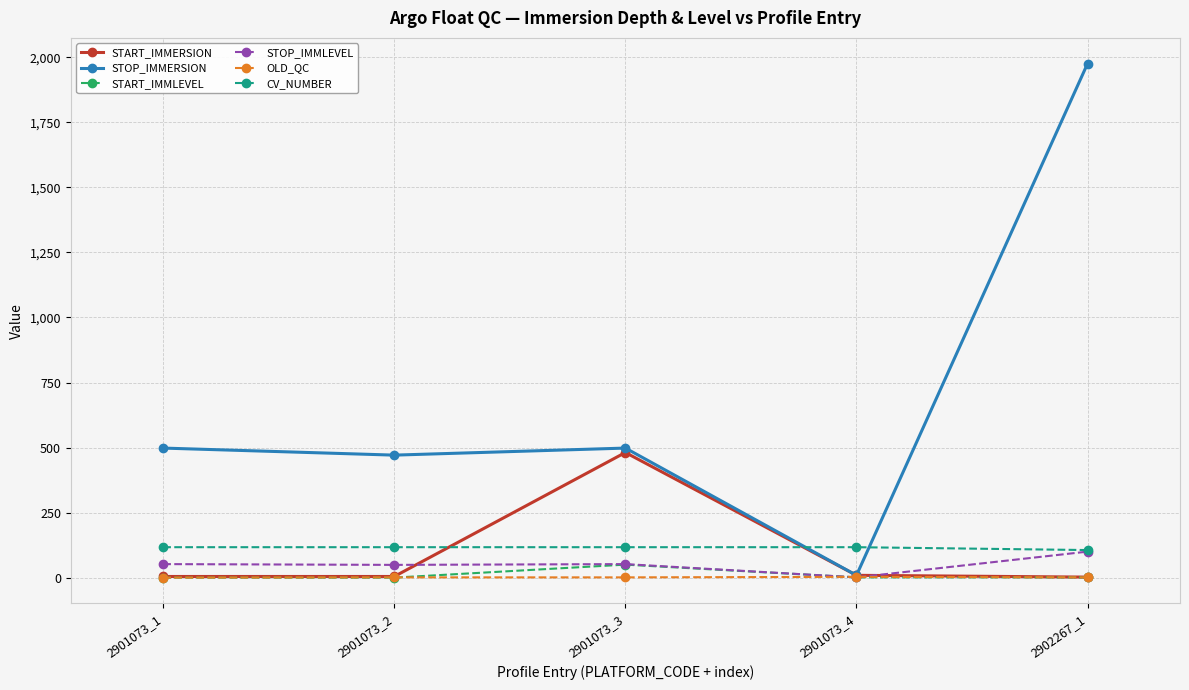

True or false: START_IMMLEVEL and CV_NUMBER intersect in this chart.

False